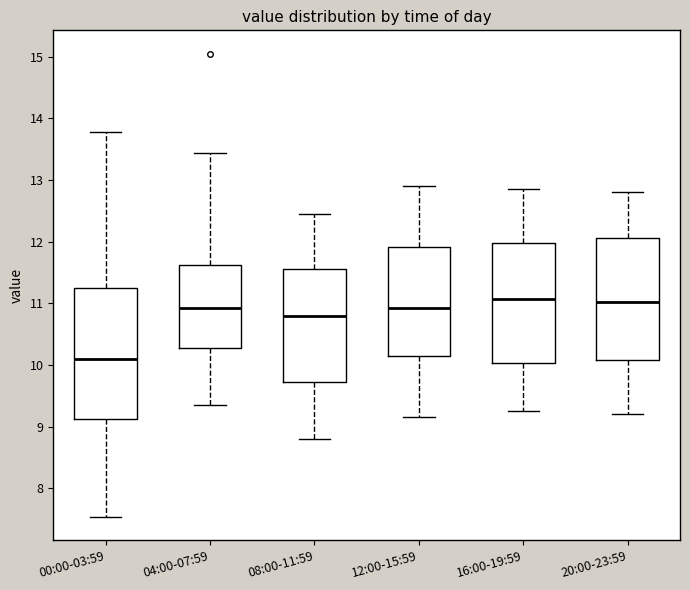

Where is the upper edge of the box for 04:00-07:59 on the y-axis? The values are not printed on the chart, so give them approximately, as read against the axis.

11.6